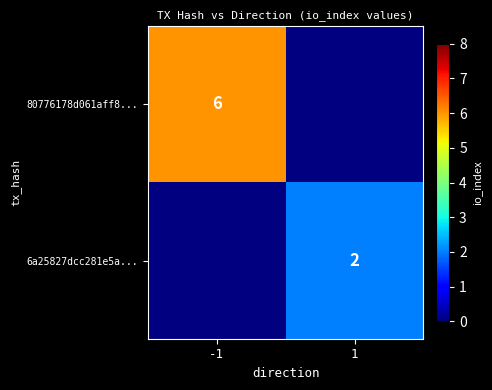

What is the minimum value shown in the chart?

2.0